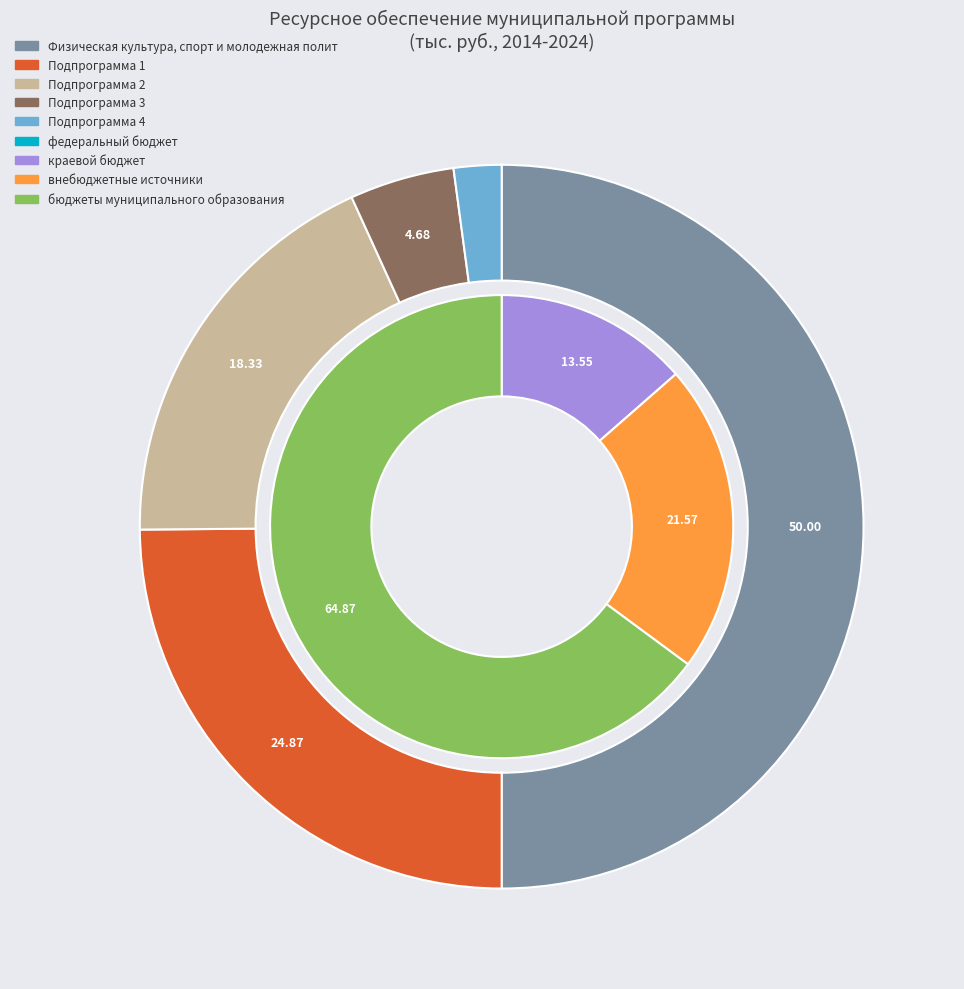

Does Подпрограмма 3: Дополнительное образование детей account for over 50% of the chart?

No